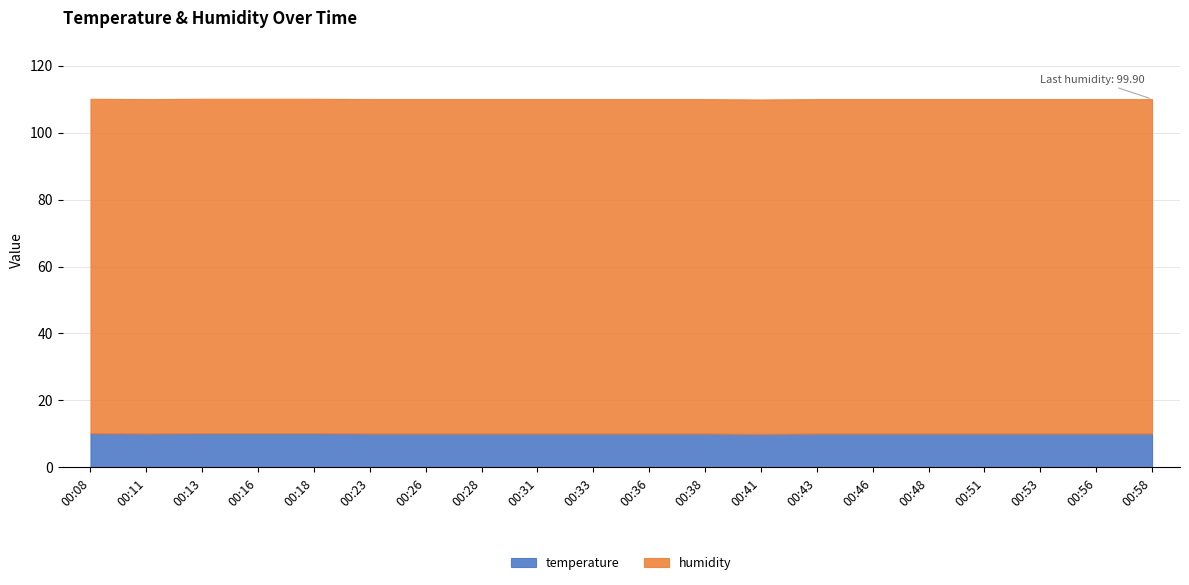

List the labels in order of temperature value, largest first.

00:08, 00:13, 00:16, 00:18, 00:11, 00:23, 00:26, 00:28, 00:31, 00:33, 00:36, 00:38, 00:43, 00:46, 00:48, 00:51, 00:53, 00:56, 00:58, 00:41